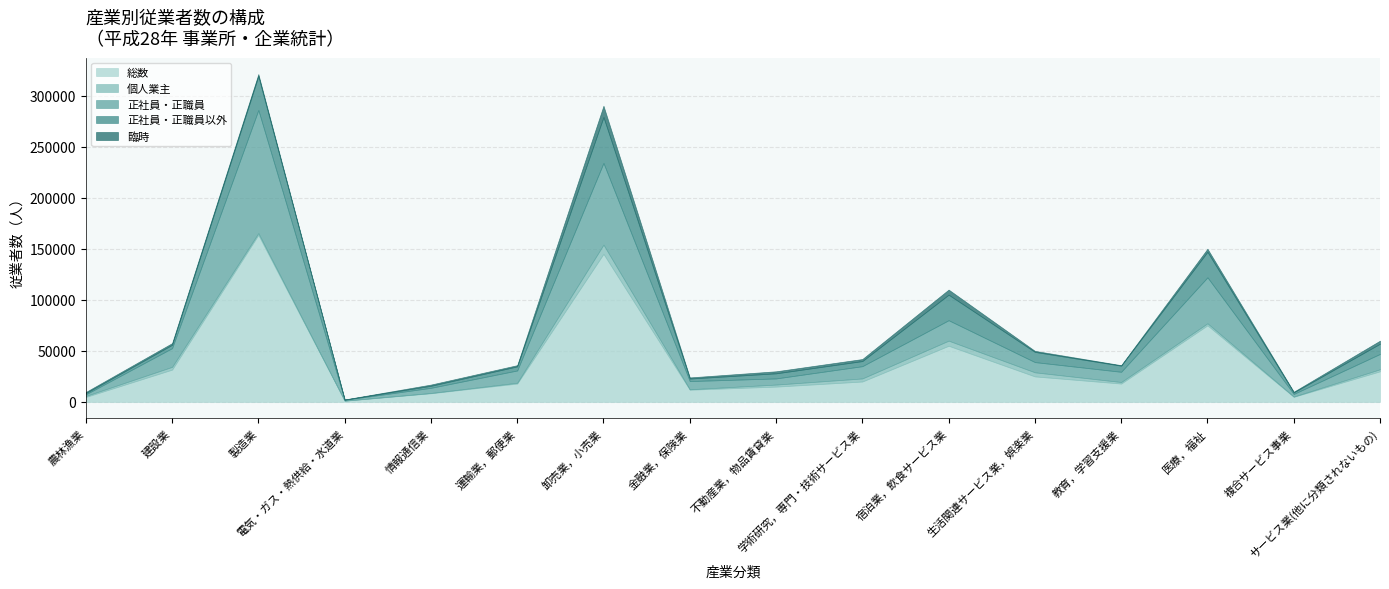

How many intersections are there between 臨時 and 個人業主?

3